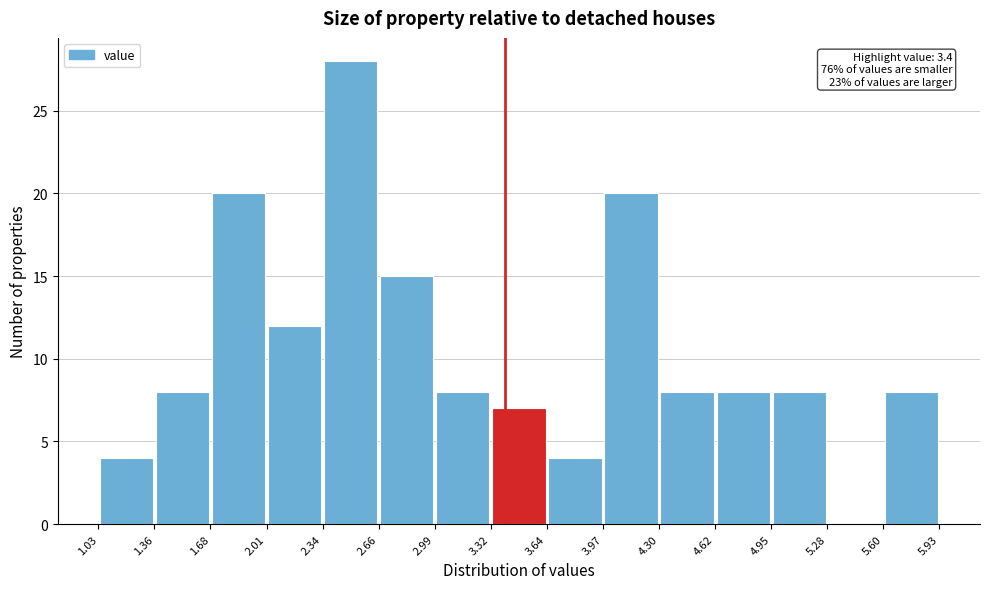

Over which range of the x-axis is the bar tallest?

2.34 to 2.66